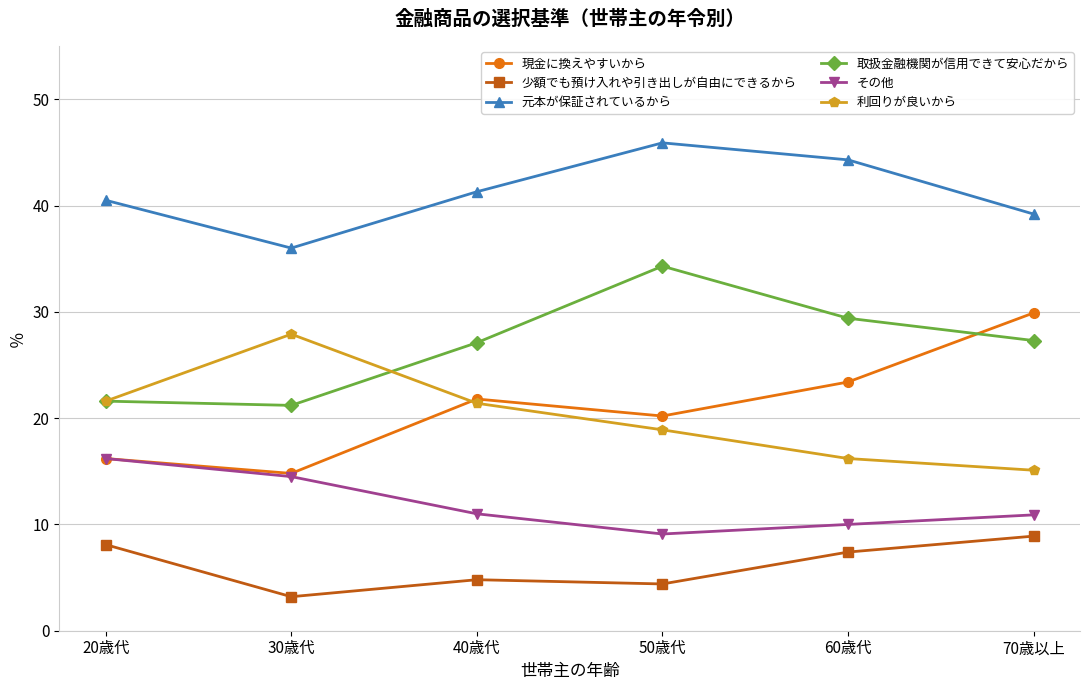

True or false: 少額でも預け入れや引き出しが自由にできるから and 現金に換えやすいから intersect in this chart.

False